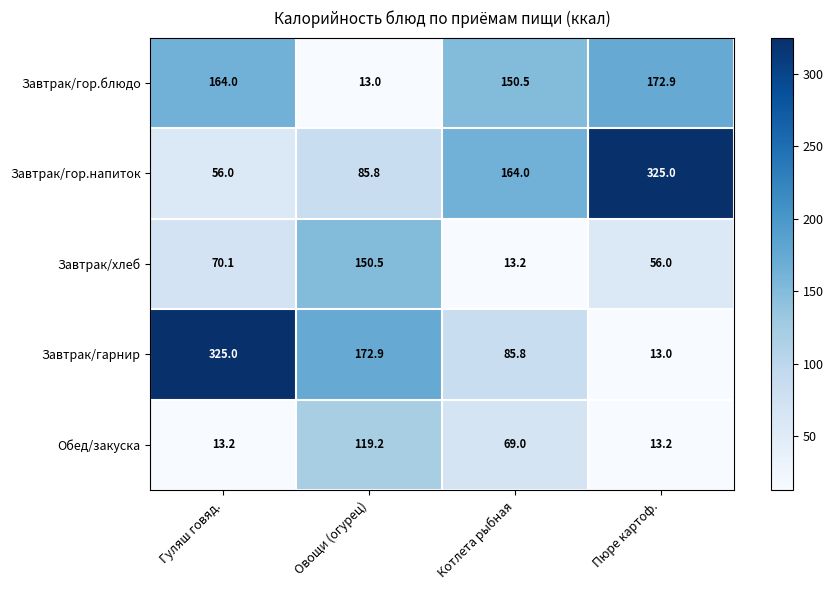

Rank the categories by Завтрак/гор.напиток value from highest to lowest.

Пюре картоф., Котлета рыбная, Овощи (огурец), Гуляш говяд.